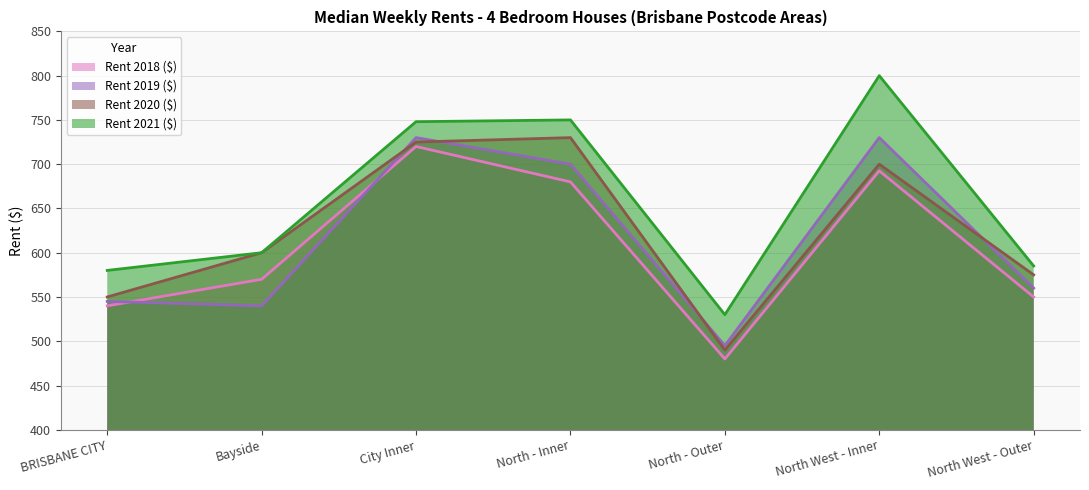

Is it true that Rent 2018 ($) equals 680.0 at North - Inner?

True